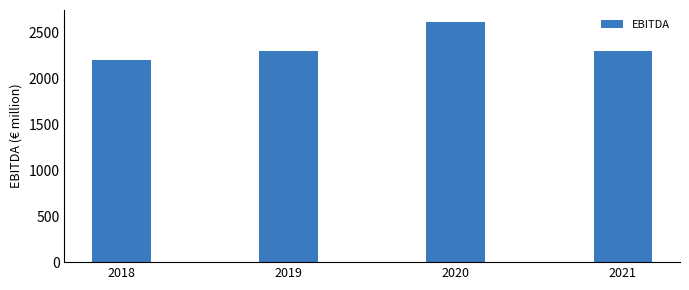

What is the change in value from 2020 to 2021?

-319.1